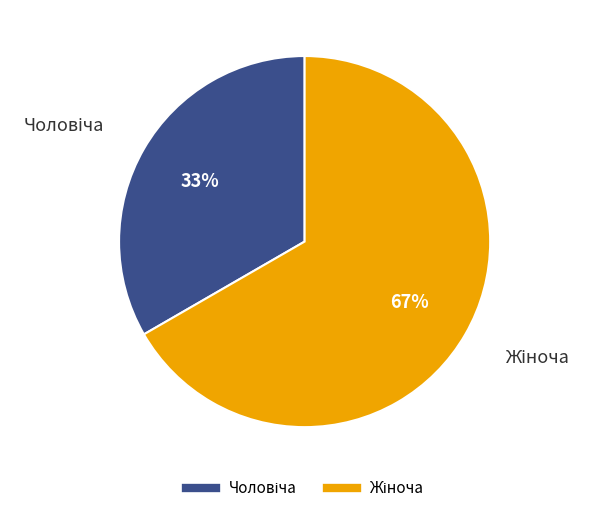

Does any single category account for the majority?

Yes